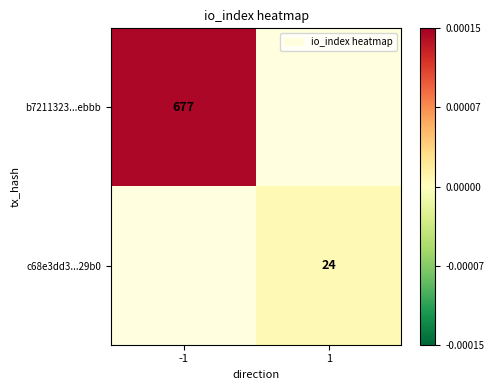

At which category does the chart reach its peak across all series?

-1